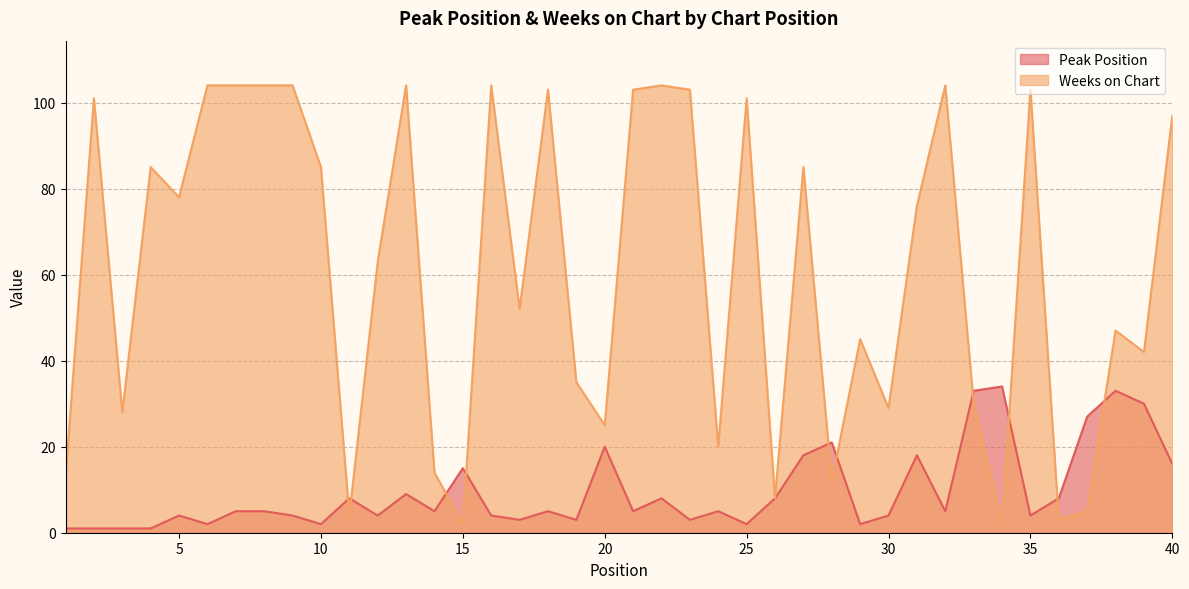

Where is the first local minimum for Peak Position?

6